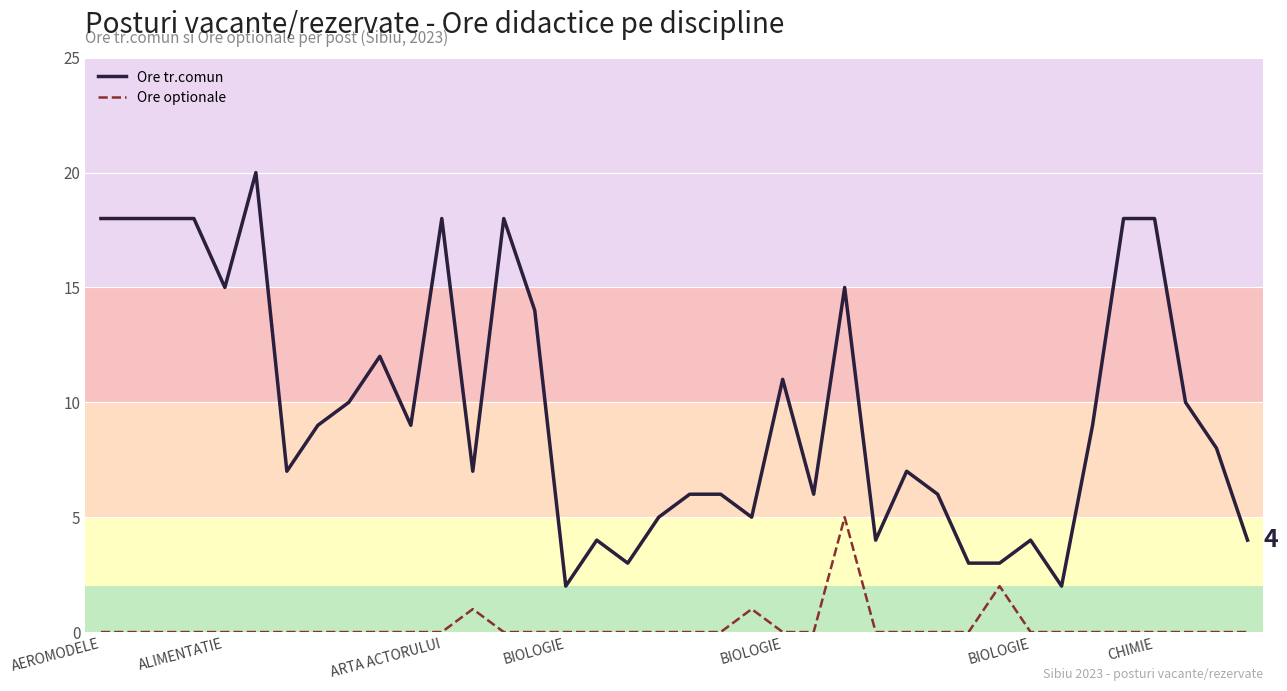

At which label does Ore tr.comun reach its peak?

BIOLOGIE